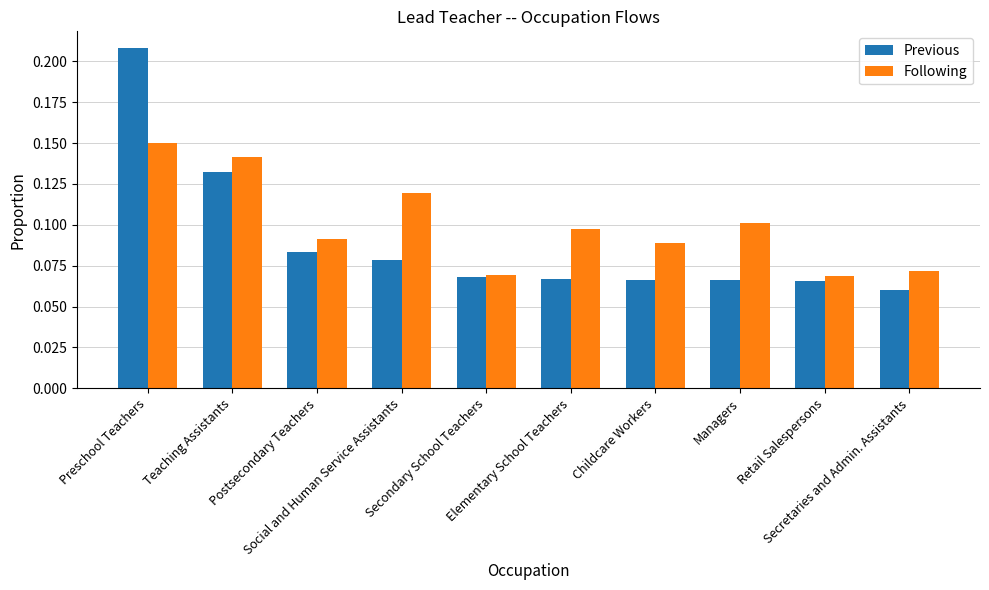

How many groups of bars are there?

10